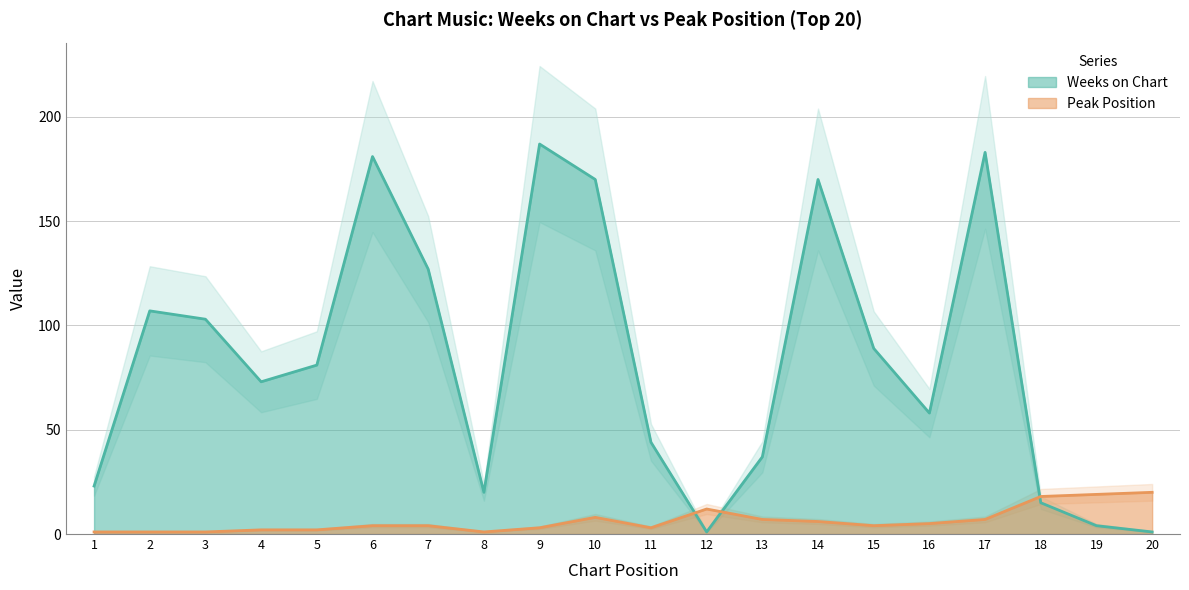

What is the difference between the Peak Position values at 10 and 6?

4